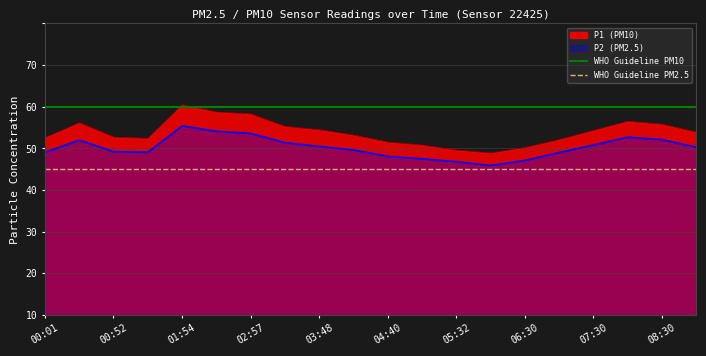

Is it true that WHO Guideline PM10 equals 69 at 00:52?

False